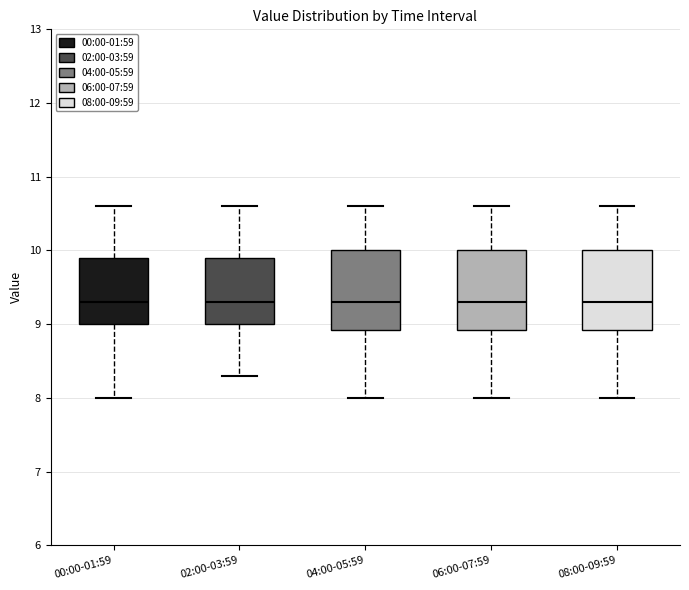

Reading left to right, transcribe this box plot: for each box, give where its median line is, the range the box spans, and where its two whiskers end, as read against the y-axis. The values are not printed on the chart, so give them approximately, as read against the axis.

00:00-01:59: median 9.3, box 9.0 to 9.9, whiskers 8.0 to 10.6
02:00-03:59: median 9.3, box 9.0 to 9.9, whiskers 8.3 to 10.6
04:00-05:59: median 9.3, box 8.9 to 10.0, whiskers 8.0 to 10.6
06:00-07:59: median 9.3, box 8.9 to 10.0, whiskers 8.0 to 10.6
08:00-09:59: median 9.3, box 8.9 to 10.0, whiskers 8.0 to 10.6